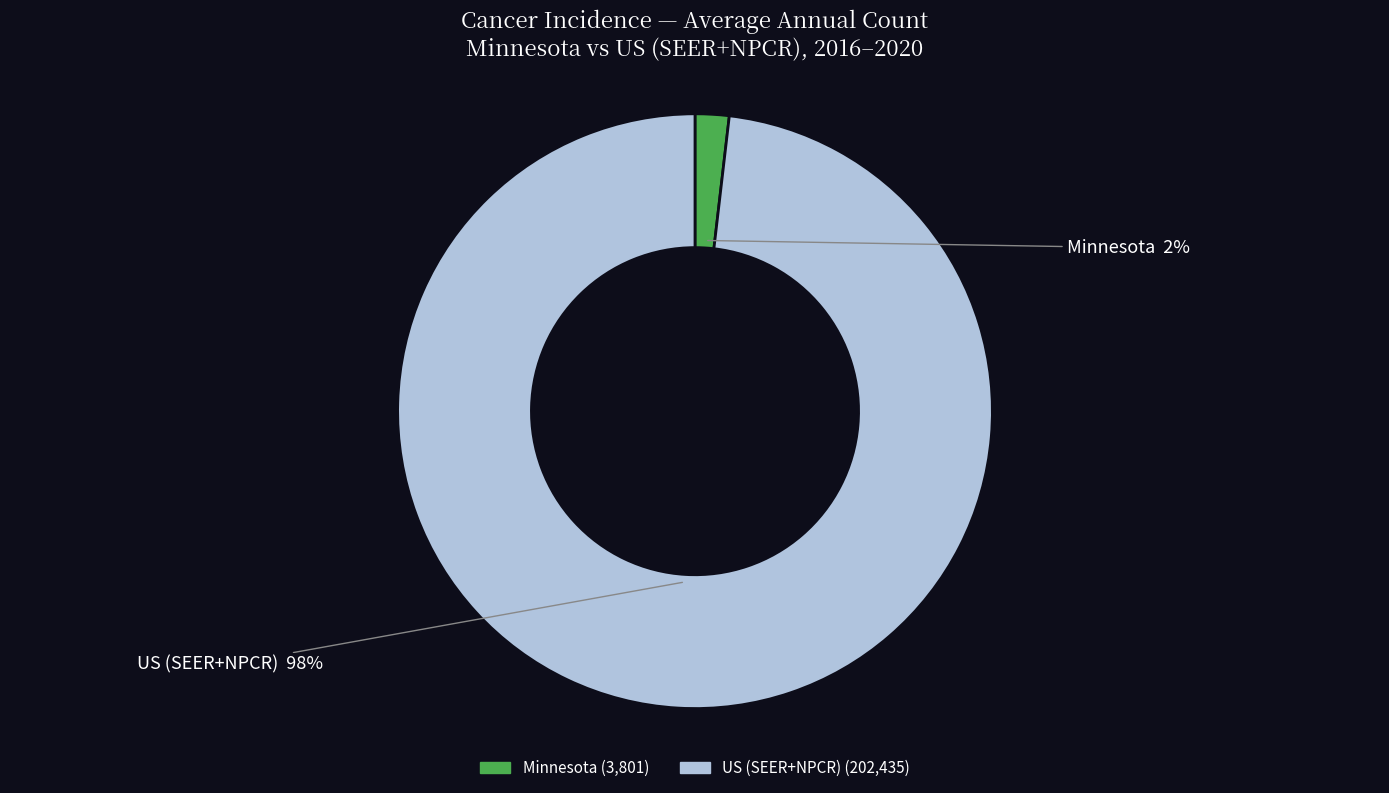

To the nearest percent, what is the combined percentage of US (SEER+NPCR) and Minnesota?

100%